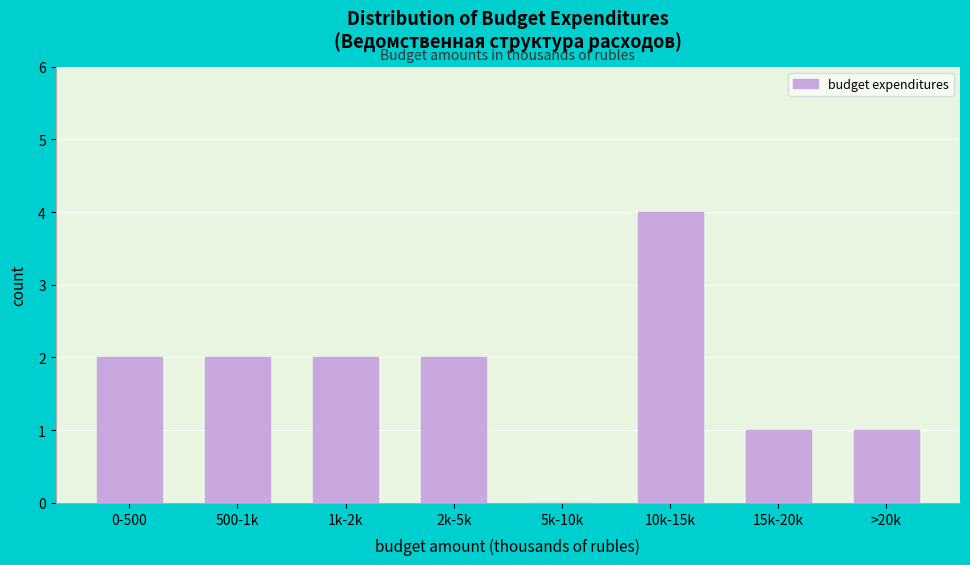

Reading left to right, extract all data points from this chart.

0-500=2	500-1k=2	1k-2k=2	2k-5k=2	5k-10k=0	10k-15k=4	15k-20k=1	>20k=1